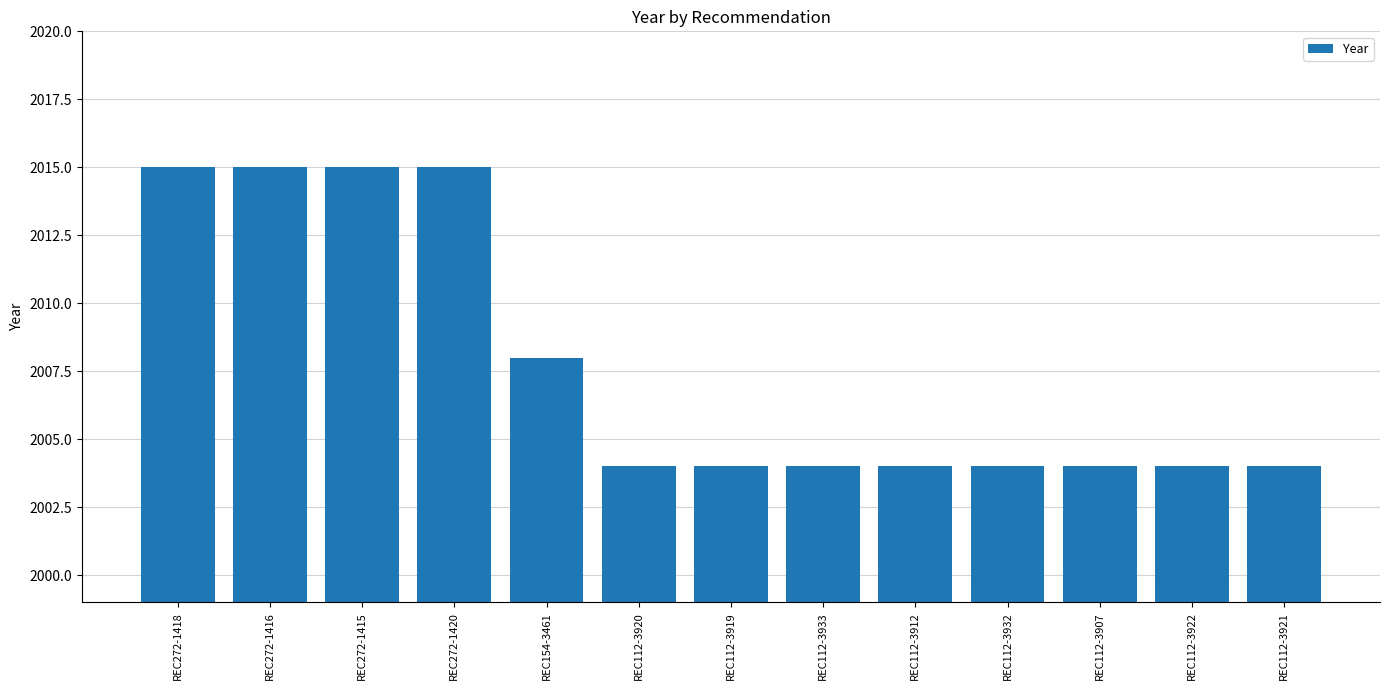

How many bars are there in total?

13